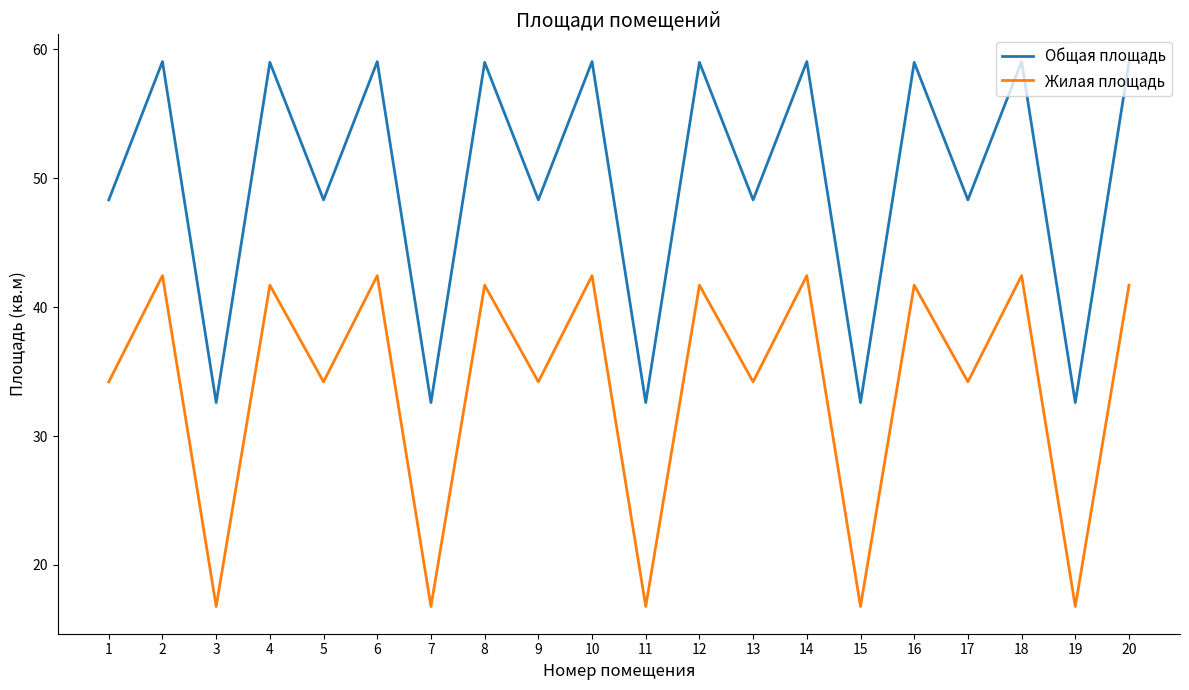

What is the smallest value displayed?

16.8